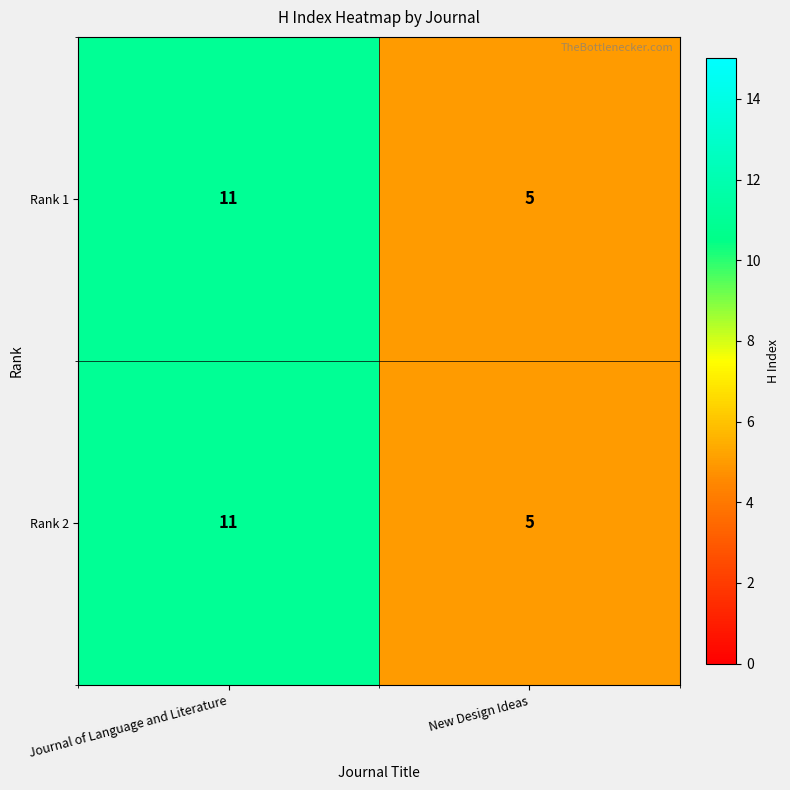

Reading left to right, what are all the values shown in this chart?

Rank 1: 11	5
Rank 2: 11	5